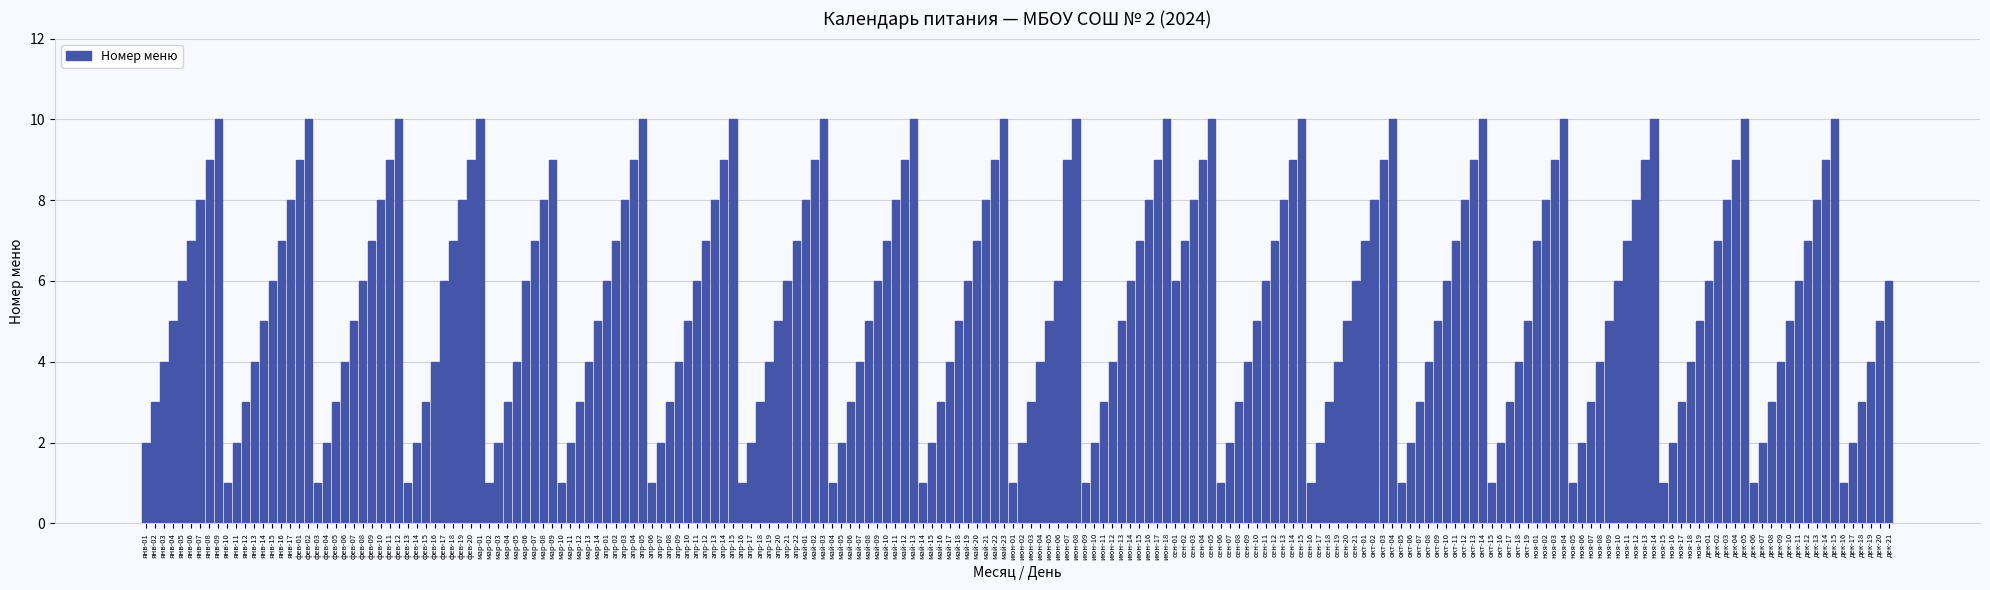

Does the chart contain any negative values?

No